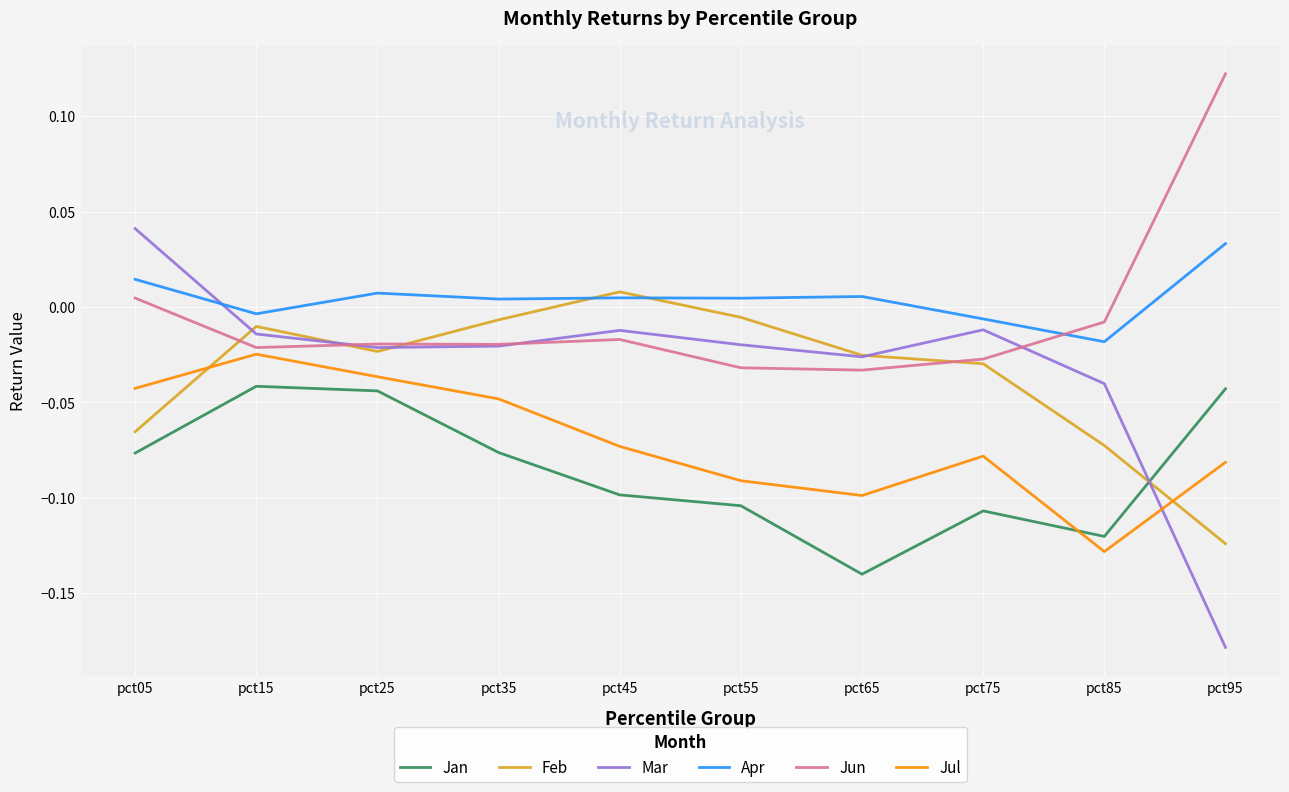

The Jul series shows -0.1 at pct85. True or false?

True